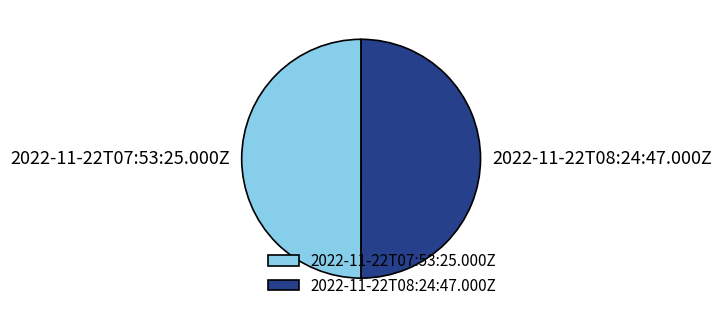

True or false: 2022-11-22T08:24:47.000Z accounts for 60% of the total.

False